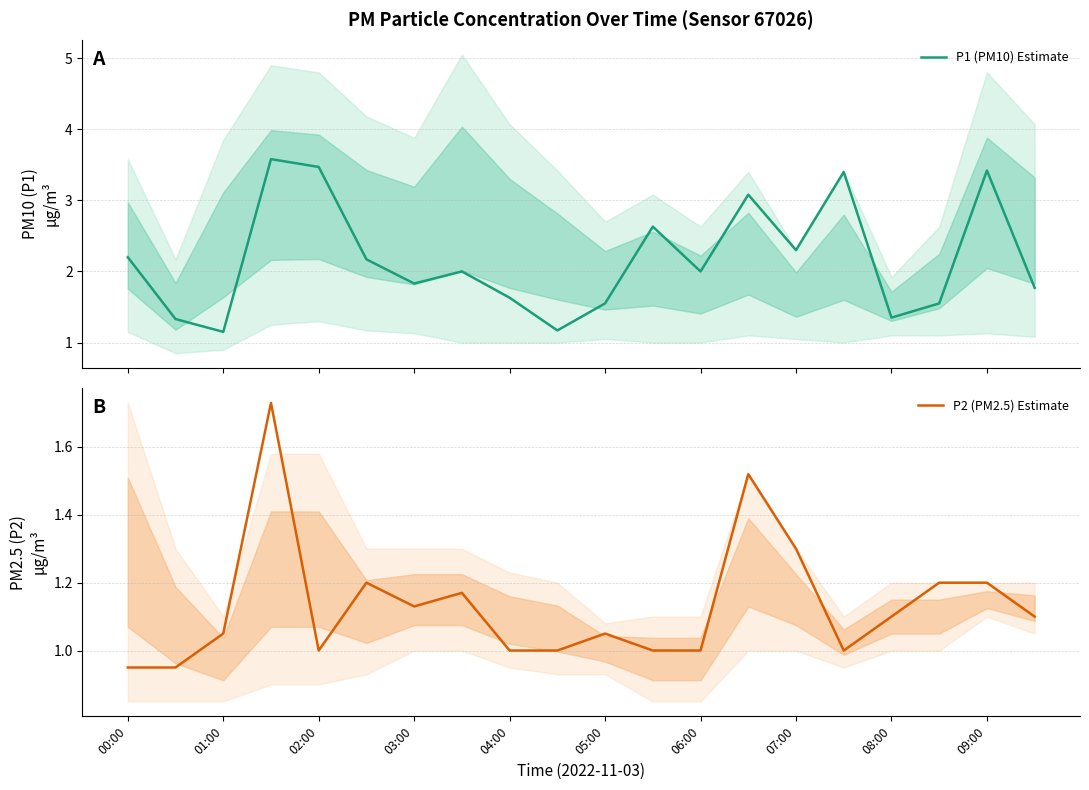

What is the difference between the highest and lowest values at 19?

0.7